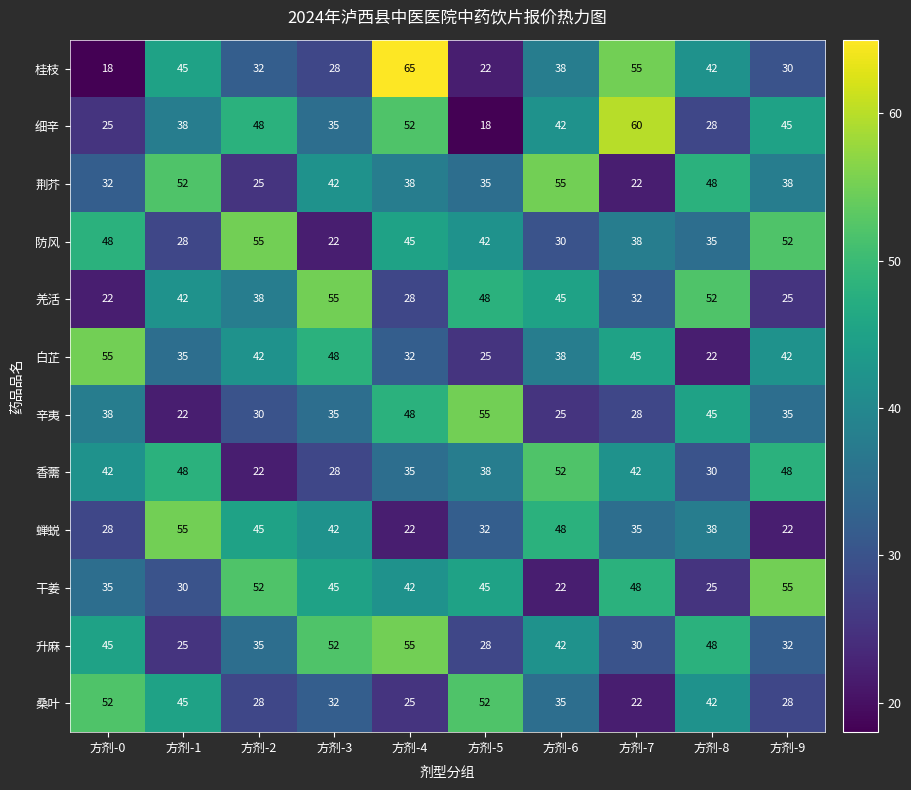

How many categories are shown in the chart?

10